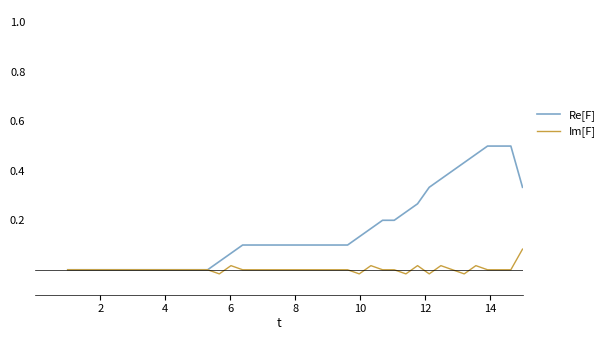

List the series in order of their overall mean, lowest first.

Im[F], Re[F]